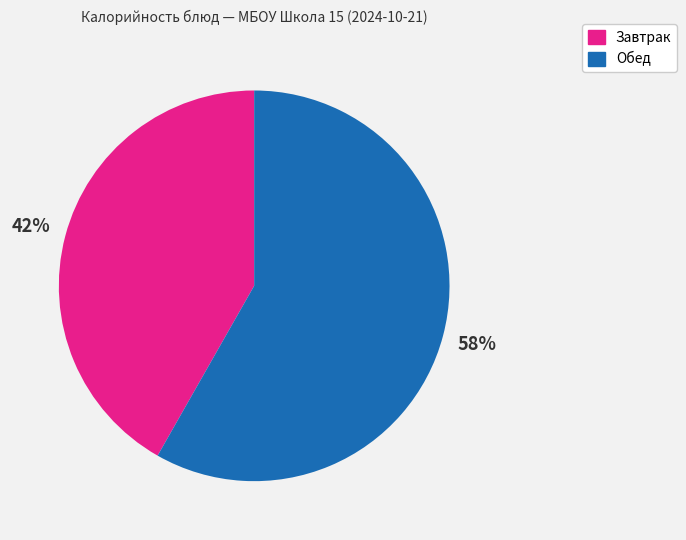

What is the largest slice in the pie chart?

Обед